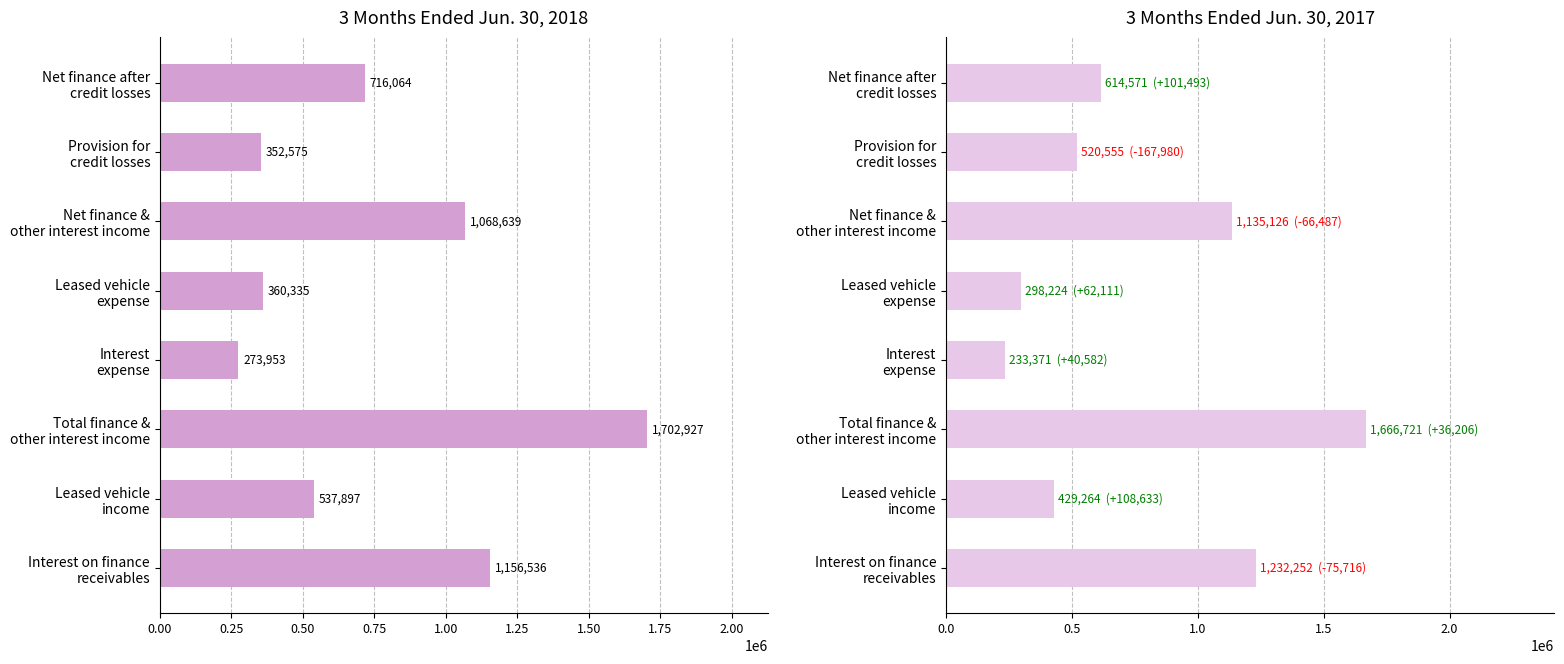

What position from the right is Provision for credit losses?

2